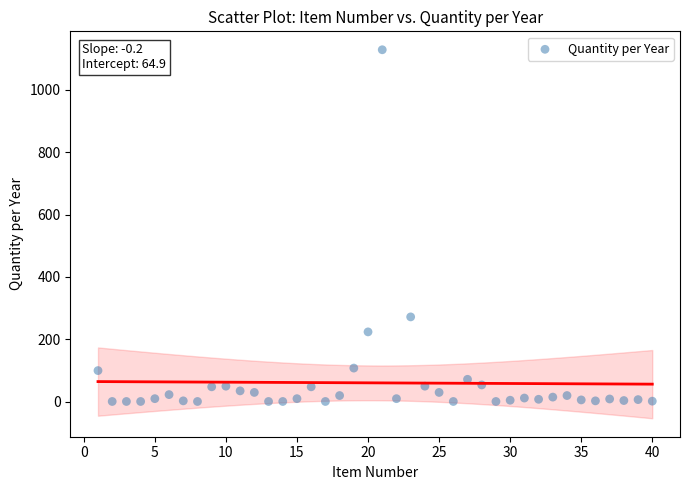

What Y value in the scatter plot is closest to 564?

272